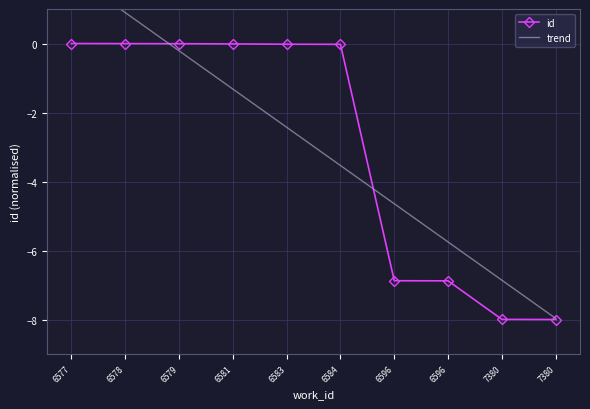

True or false: trend and id intersect in this chart.

True